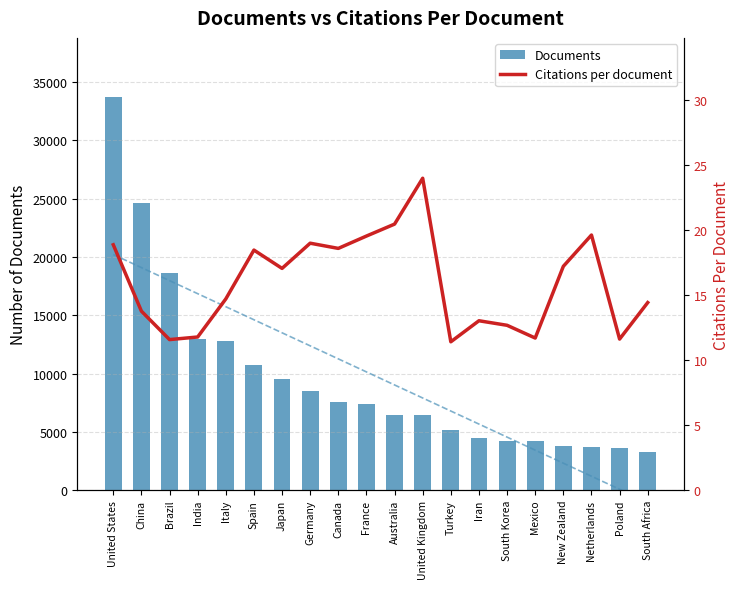

Reading left to right, transcribe all the data shown in this chart.

Documents: 33731.0	24605.0	18623.0	12955.0	12779.0	10694.0	9517.0	8483.0	7596.0	7375.0	6459.0	6450.0	5121.0	4437.0	4199.0	4185.0	3829.0	3739.0	3630.0	3236.0
Citations per document: 18.9	13.8	11.6	11.8	14.7	18.5	17.1	19.0	18.6	19.6	20.5	24.0	11.4	13.0	12.7	11.7	17.2	19.6	11.6	14.4